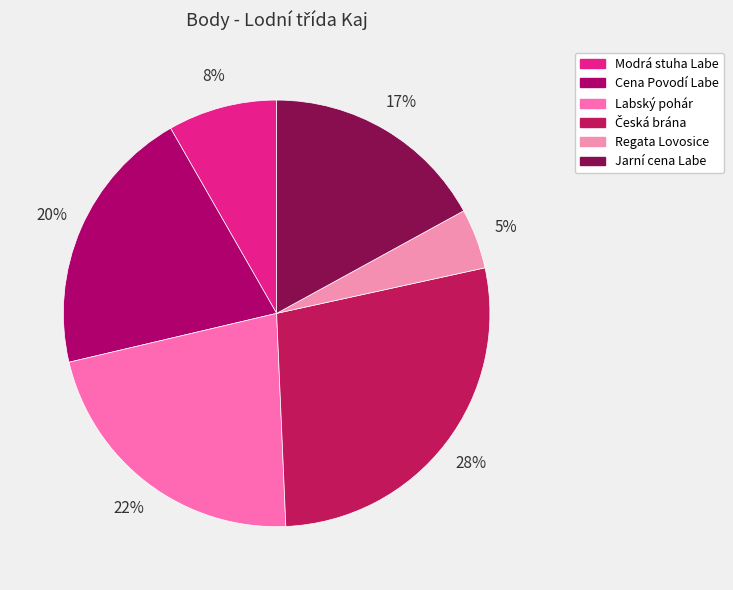

To the nearest percent, what is the difference between the largest and smallest slice percentages?

23%